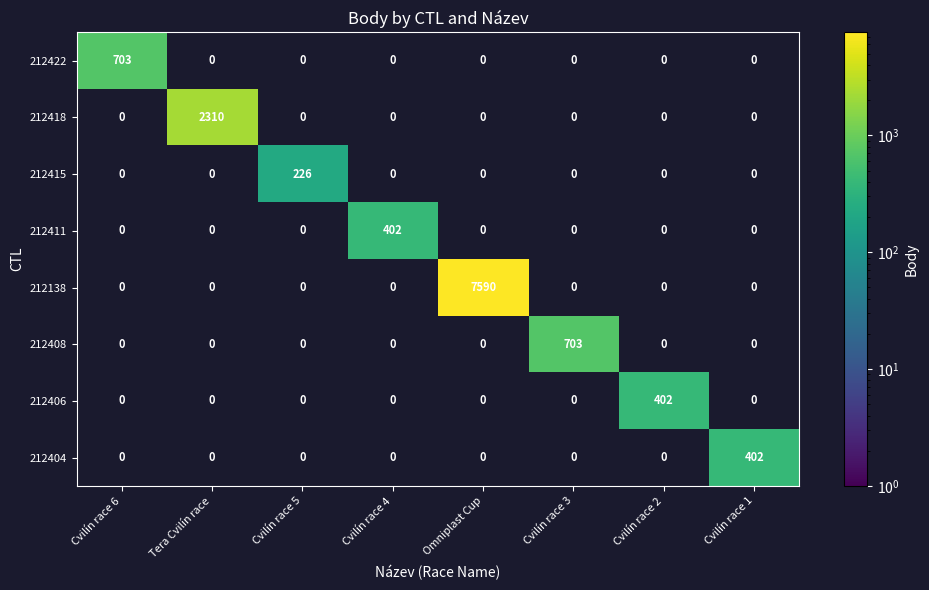

Which series changed the most between Omniplast Cup and Cvilín race 1?

212138